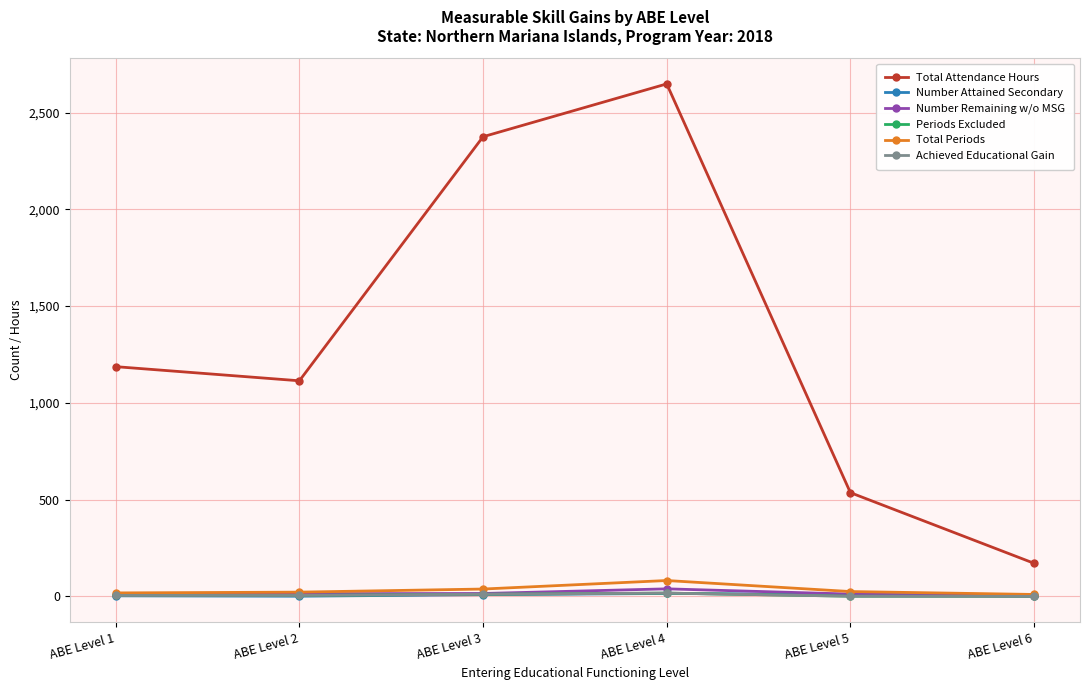

How many data points in Total Periods are less than 25?

3